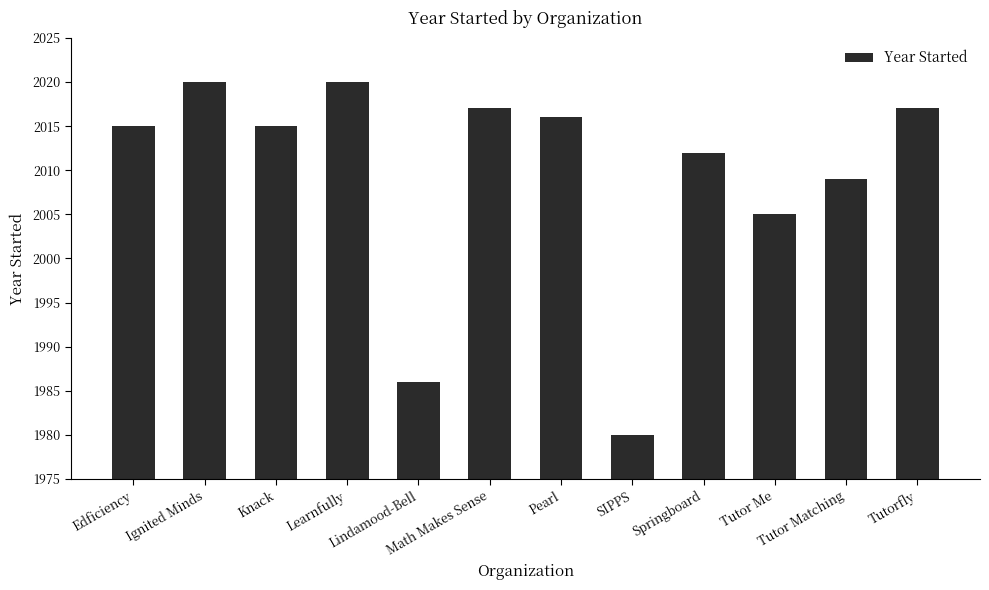

How many data points does each series have?

12